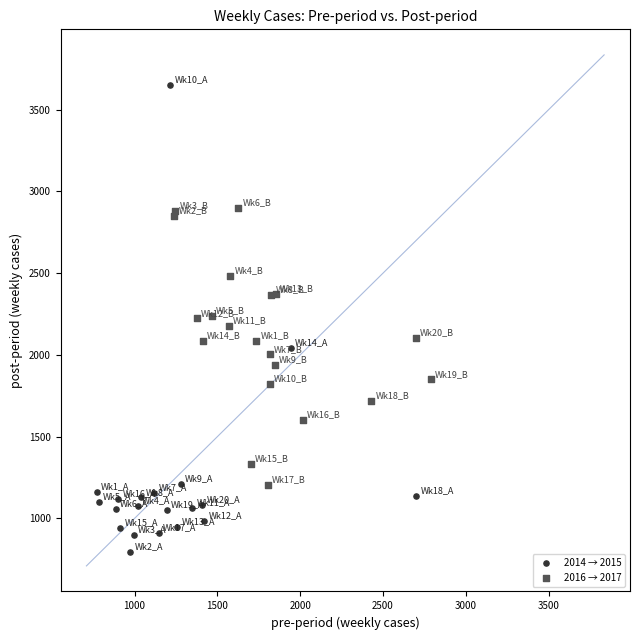

Which series has the largest Y range (max minus min)?

2014 → 2015